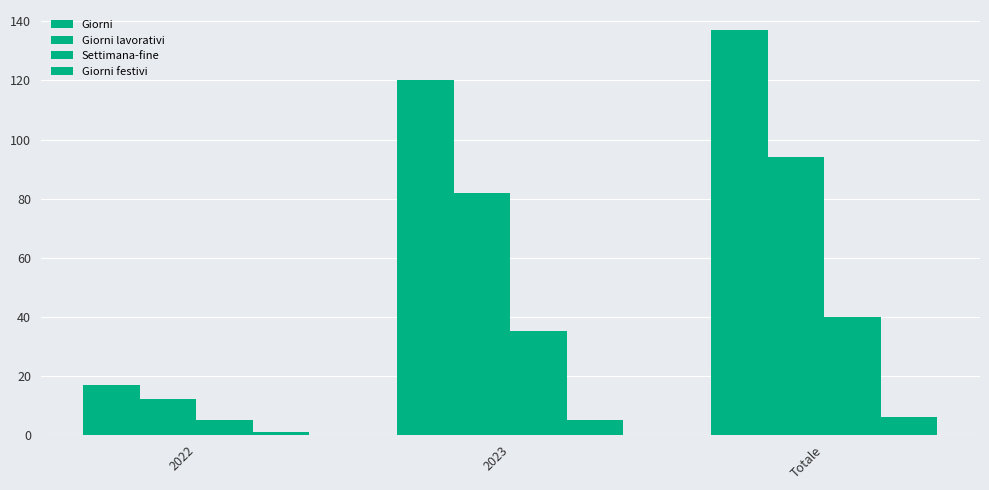

Which series has the widest spread of values?

Giorni